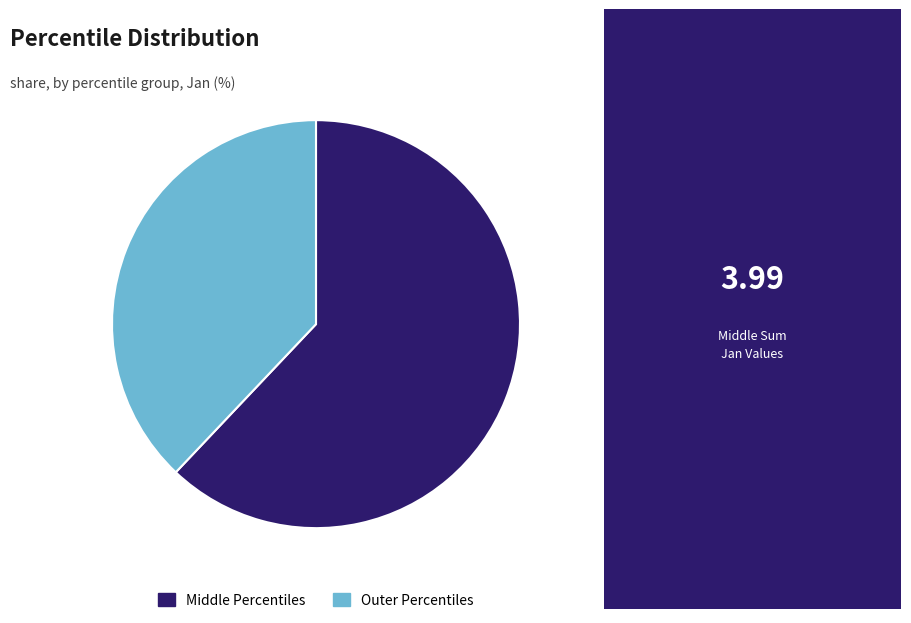

Is it true that Middle Percentiles is 71% of the pie?

False